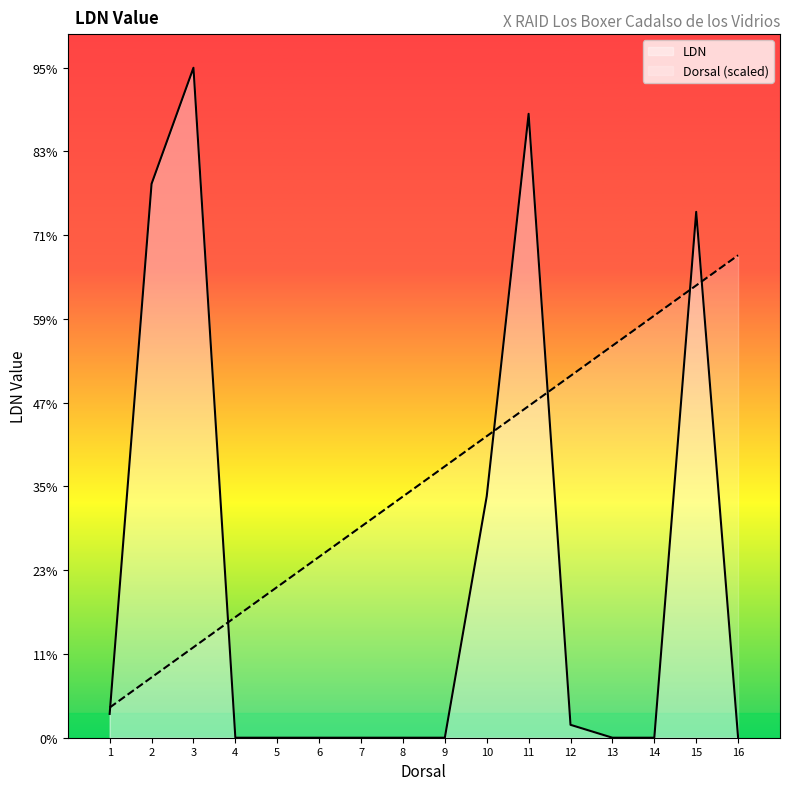

Where does the Dorsal series first go above 16200?

10